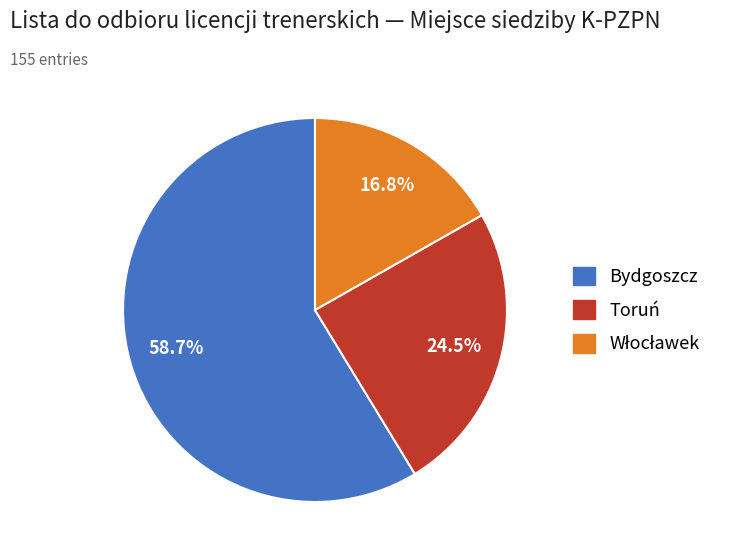

Which slice is the largest?

Bydgoszcz